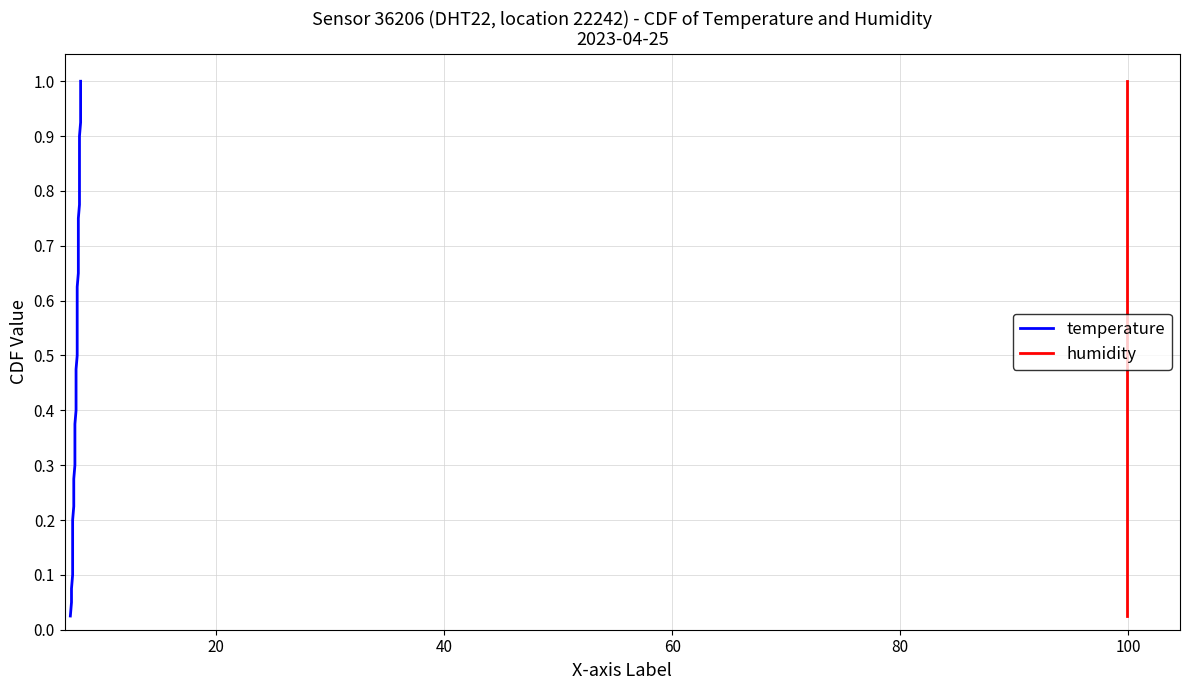

True or false: temperature has a value of 0.2 at 34.

False